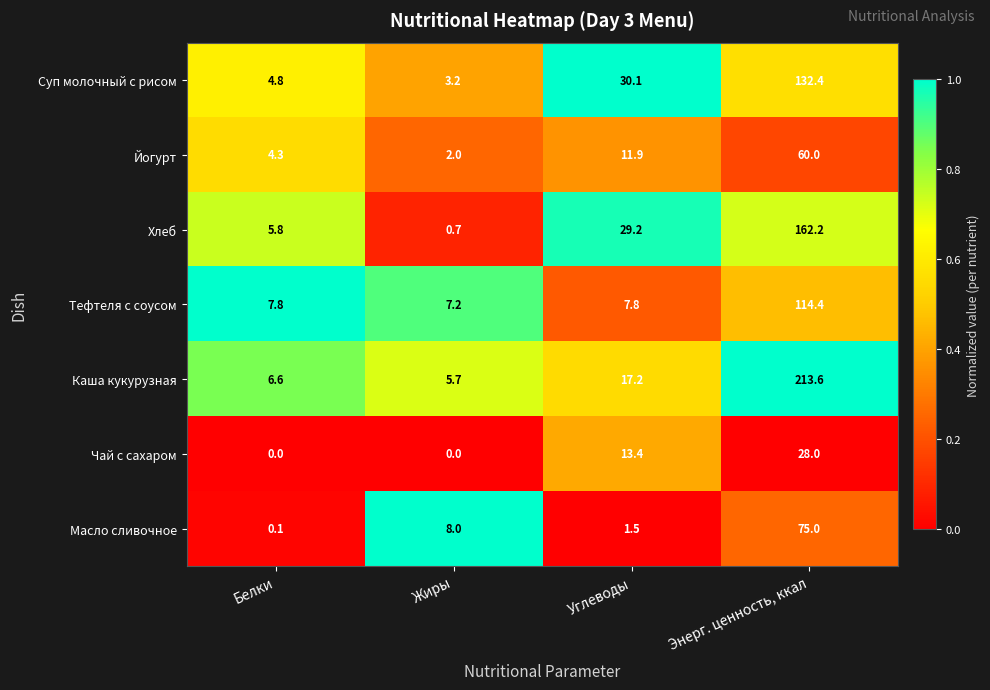

What is the sum of all Тефтеля с соусом values?

137.2